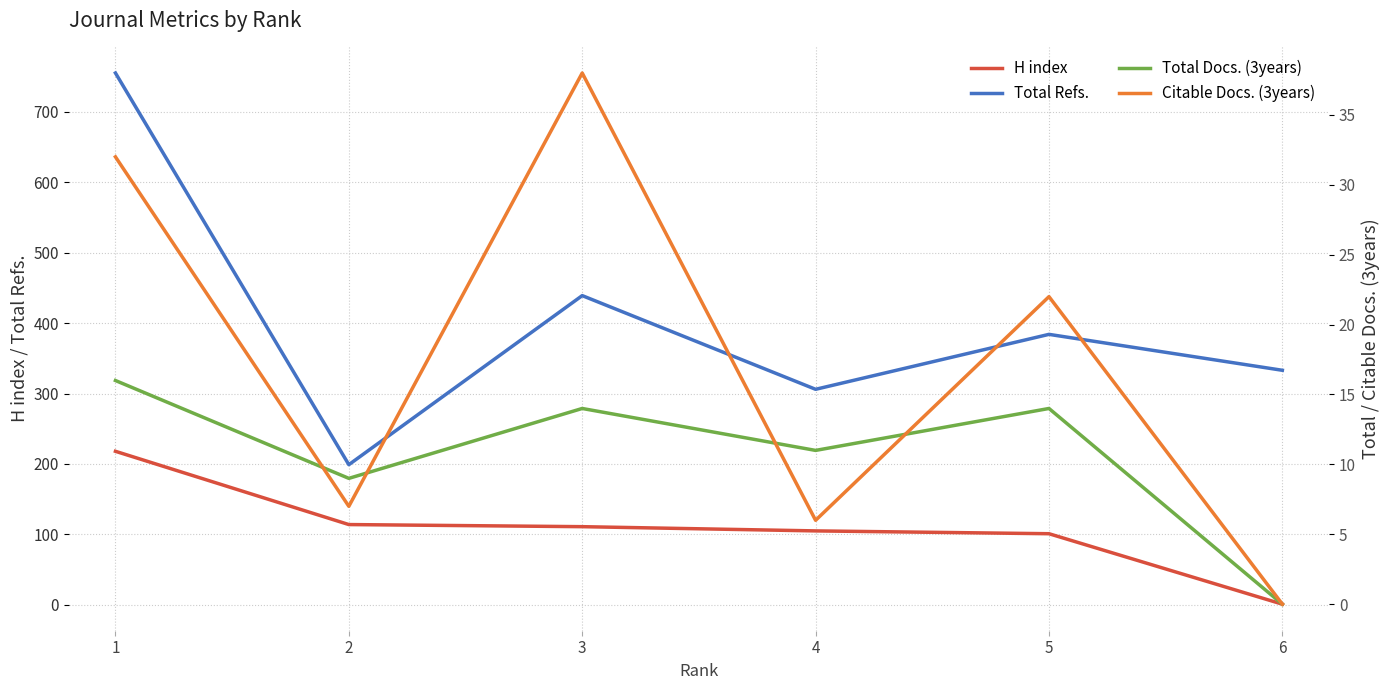

In Total Docs. (3years), how many points are lower than both neighbors (excluding endpoints)?

2